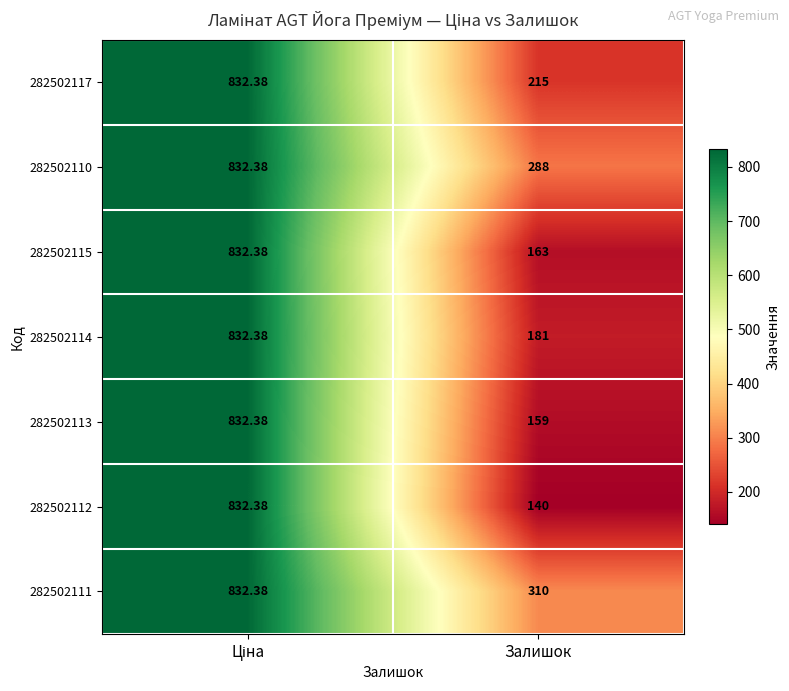

Which category has the lowest value in the 282502111 series?

Залишок